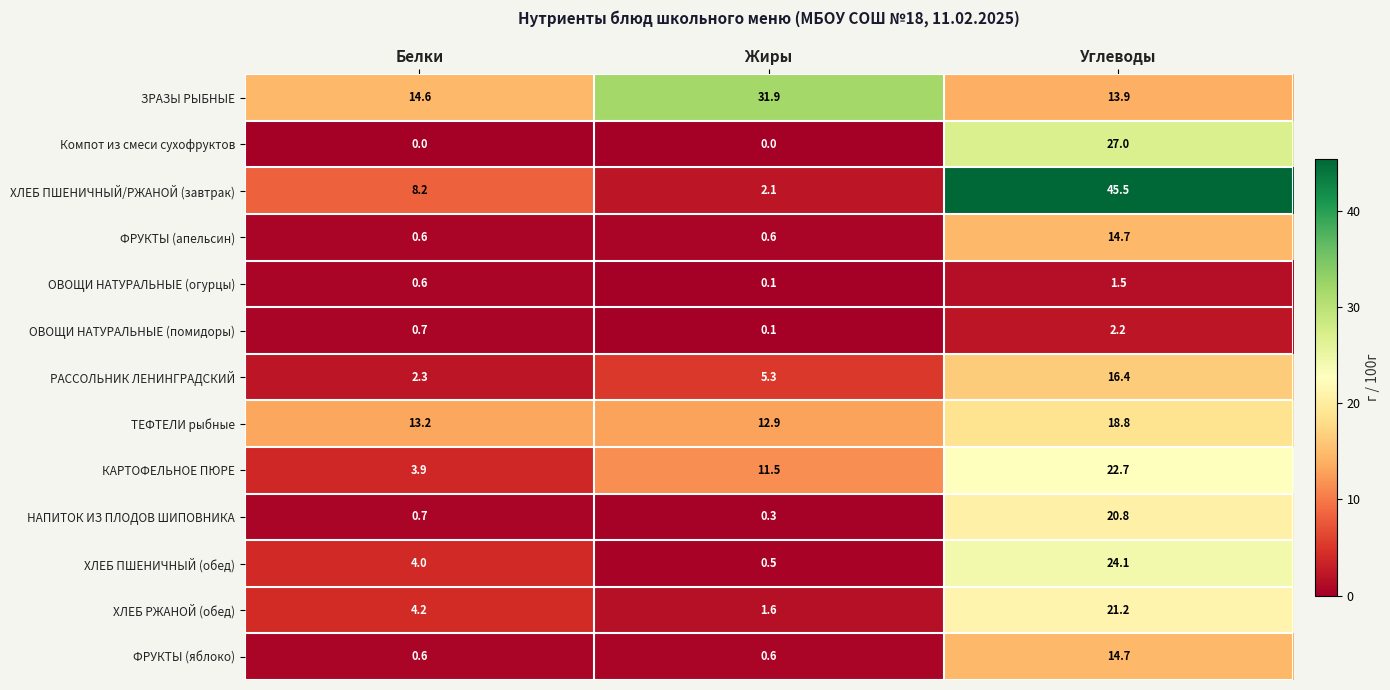

What is the difference between the maximum and second lowest values in the КАРТОФЕЛЬНОЕ ПЮРЕ series?

11.2